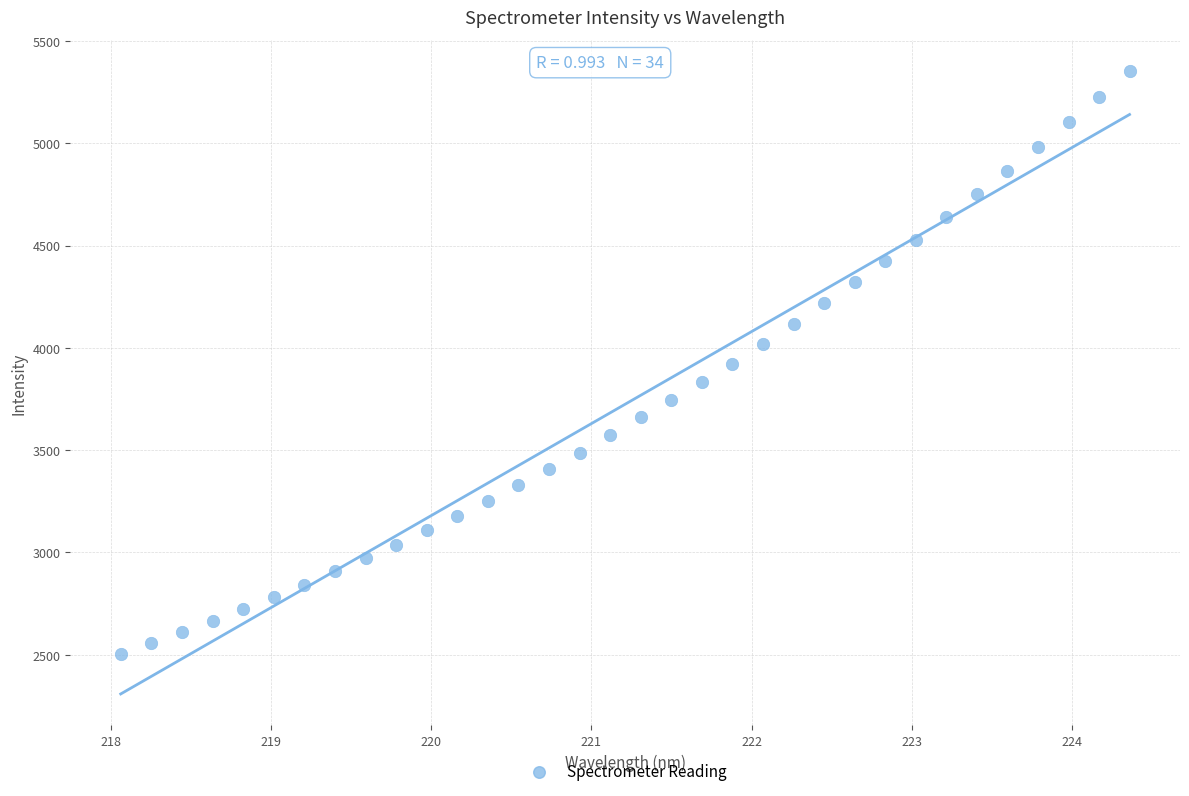

What is the range of X values (max minus min)?

6.3